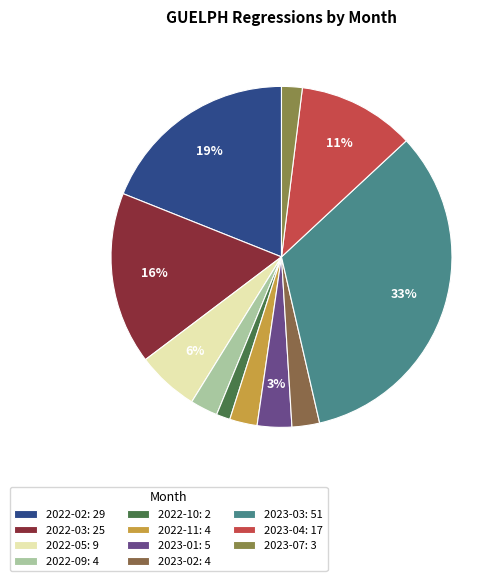

How many segments does this pie chart have?

11